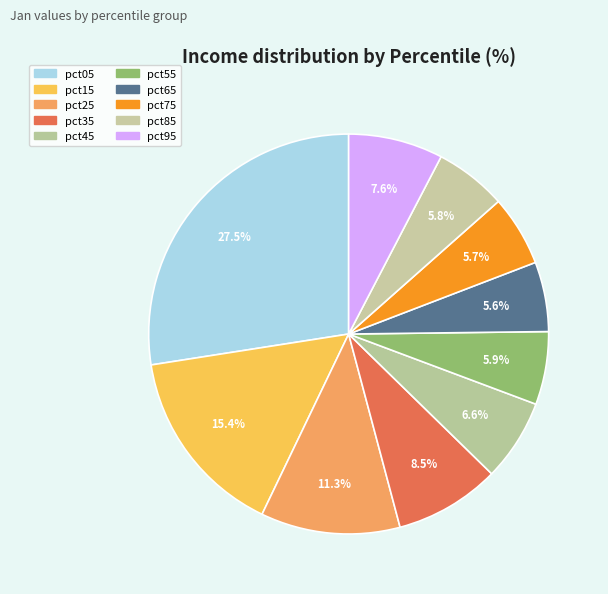

How many segments does this pie chart have?

10